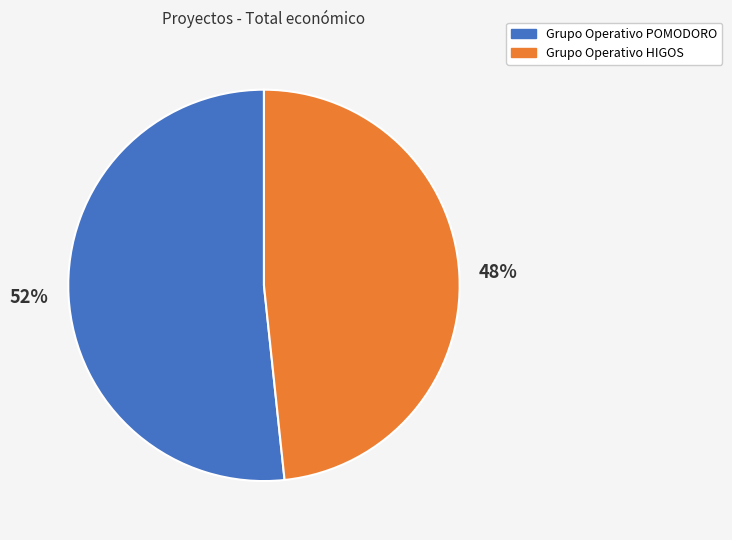

Rank the categories by value from highest to lowest.

Grupo Operativo POMODORO, Grupo Operativo HIGOS